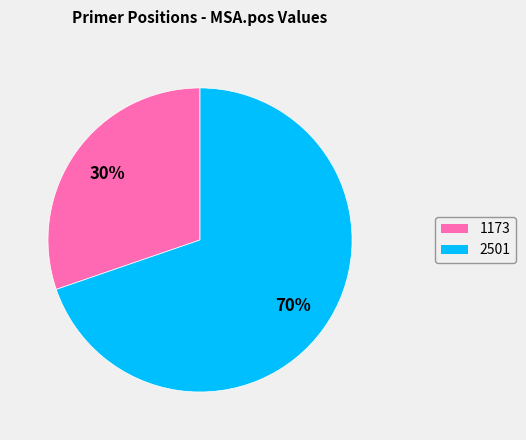

What percentage is the 1173 slice, to the nearest percent?

30%